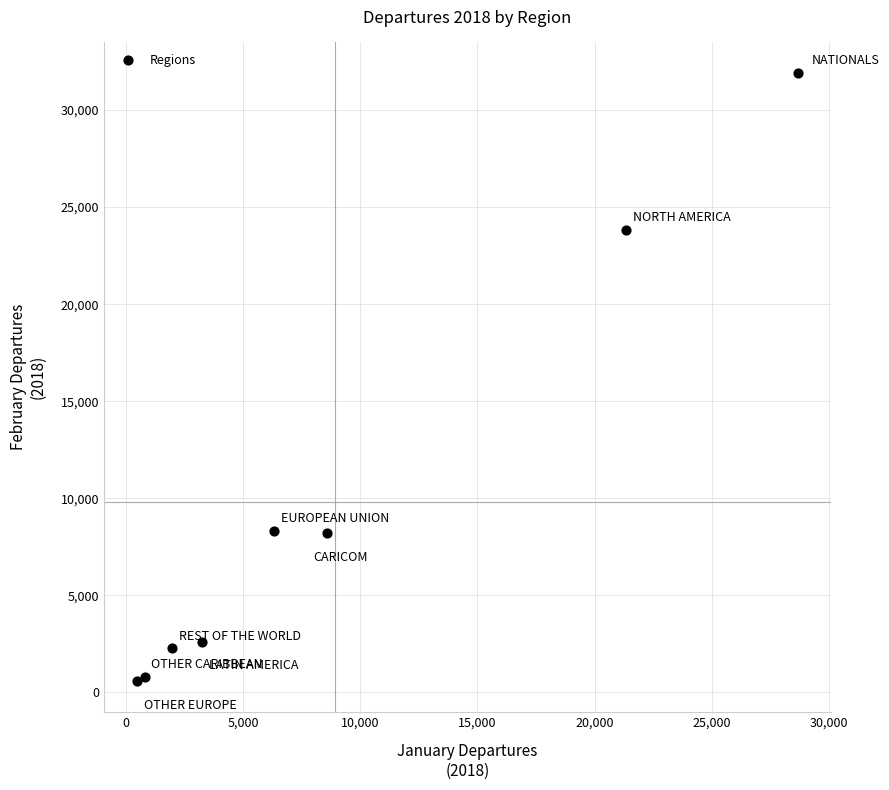

What Y value in the scatter plot is closest to 16245?

23815